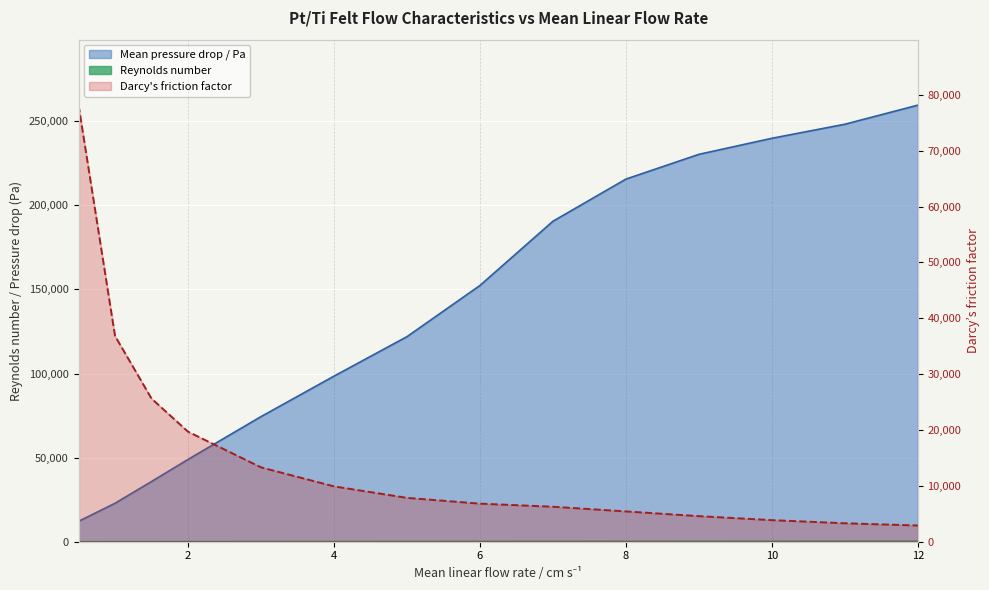

Reading left to right, transcribe all the data shown in this chart.

78156.9	36836.2	25625.2	19699.4	13310.9	9909.7	7854.1	6815.6	6262.5	5425.3	4579.3	3863.0	3303.7	2902.9